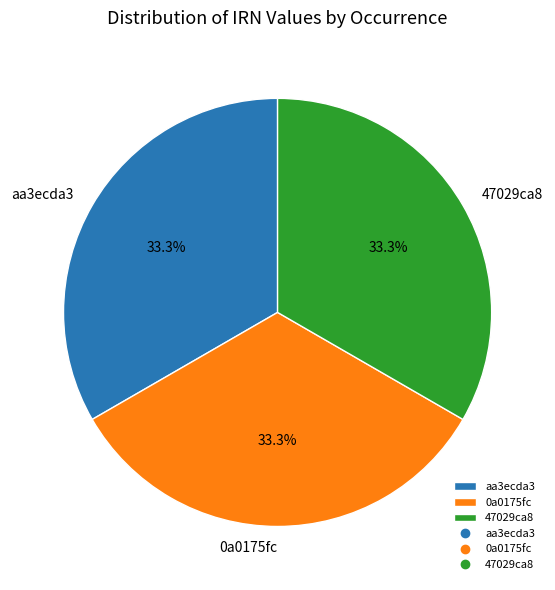

What is the ratio of the value at 0a0175fc to the value at 47029ca8?

1.0